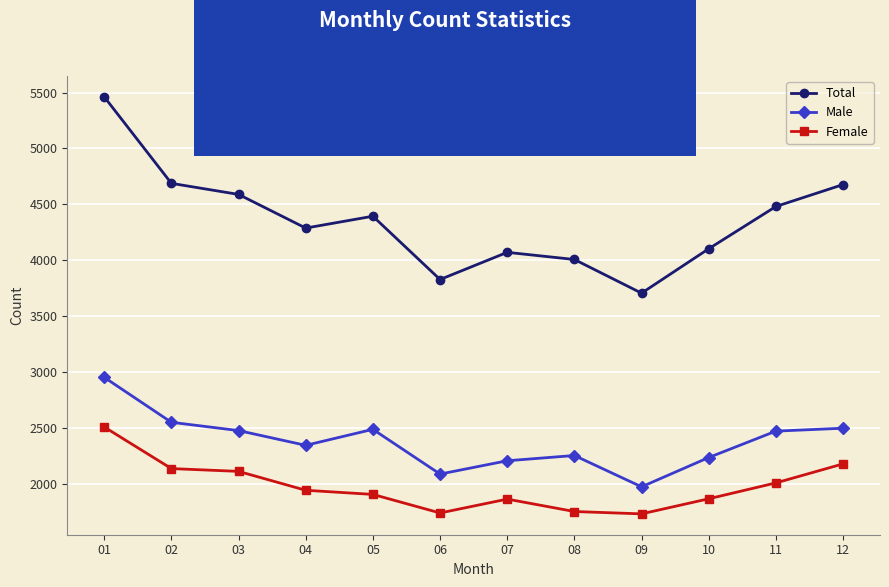

Which category has the highest value in the Female series?

01